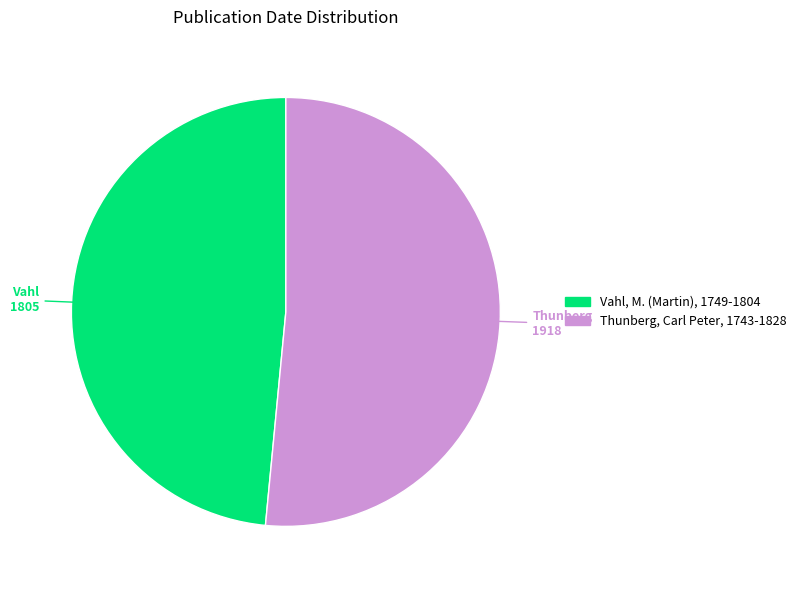

Is it true that Vahl, M. (Martin), 1749-1804 is 48% of the pie?

True